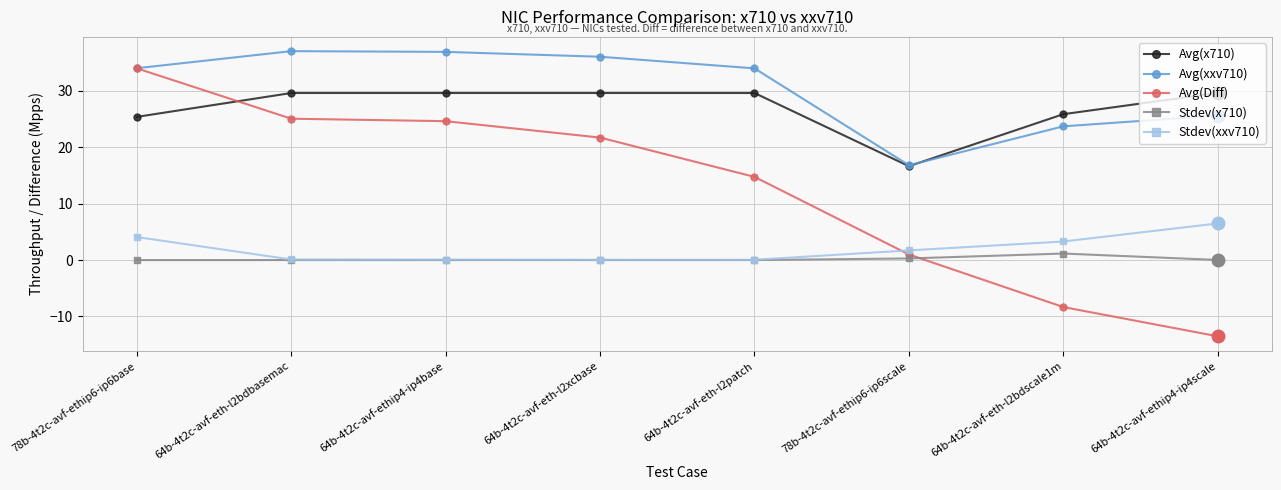

What is the sum of the Avg(xxv710) values at 64b-4t2c-avf-eth-l2patch and 64b-4t2c-avf-eth-l2bdbasemac?

71.0